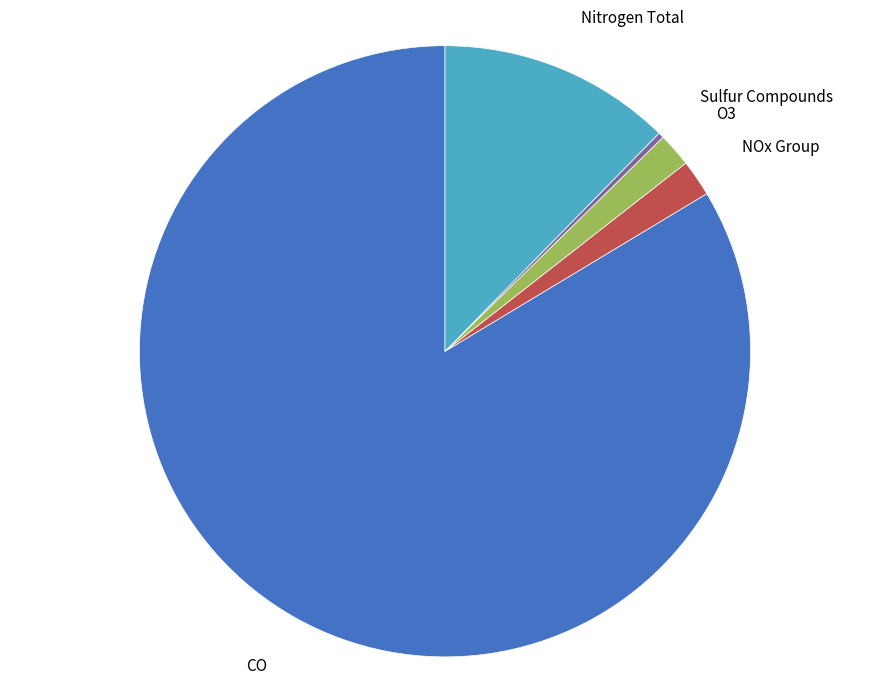

Is it true that Nitrogen Total is 12% of the pie?

True